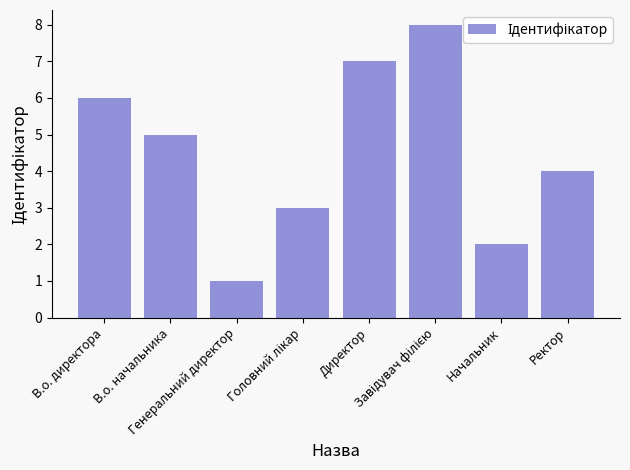

Between В.о. директора and Ректор, which is larger?

В.о. директора